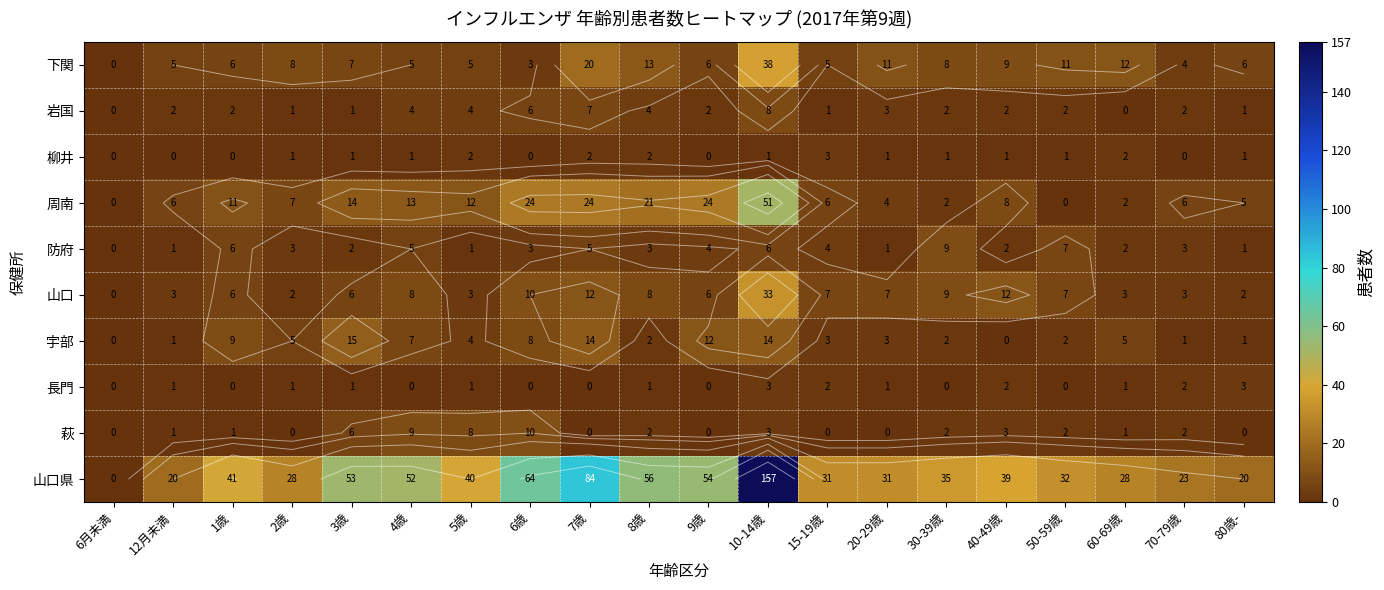

Is the value of 宇部 at 2歳 greater than the value of 岩国 at 15-19歳?

Yes